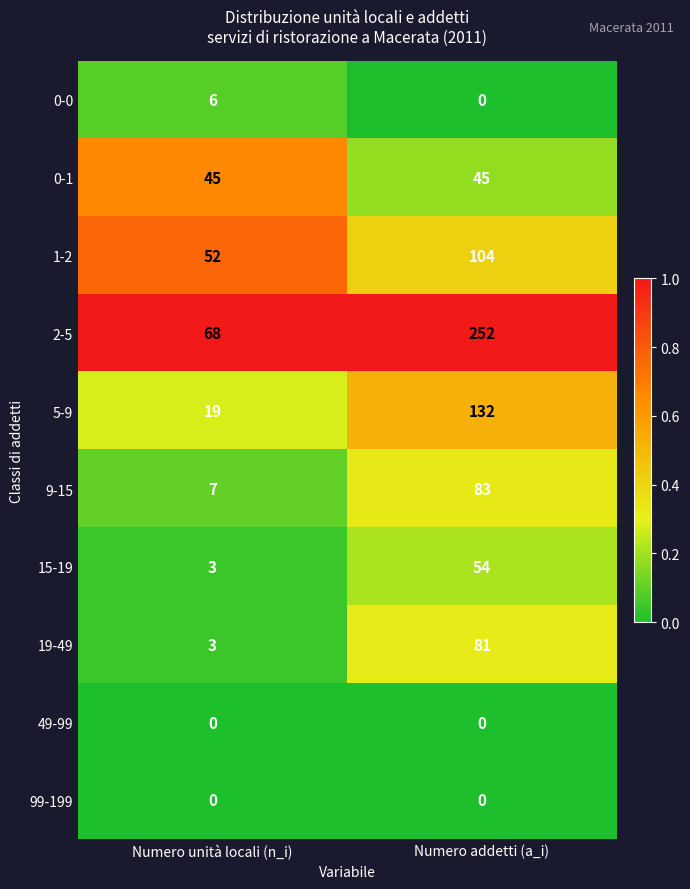

Which series has the largest total across all categories?

2-5